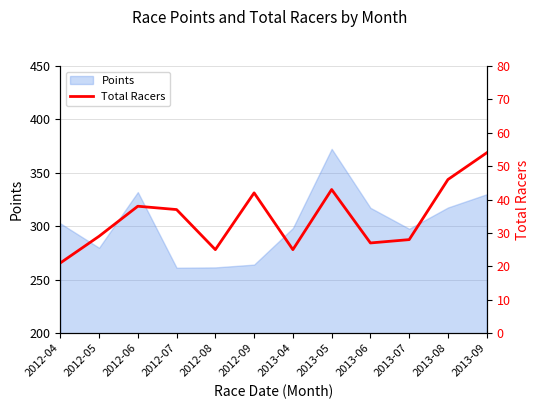

Which label corresponds to the largest value in the chart?

2013-09